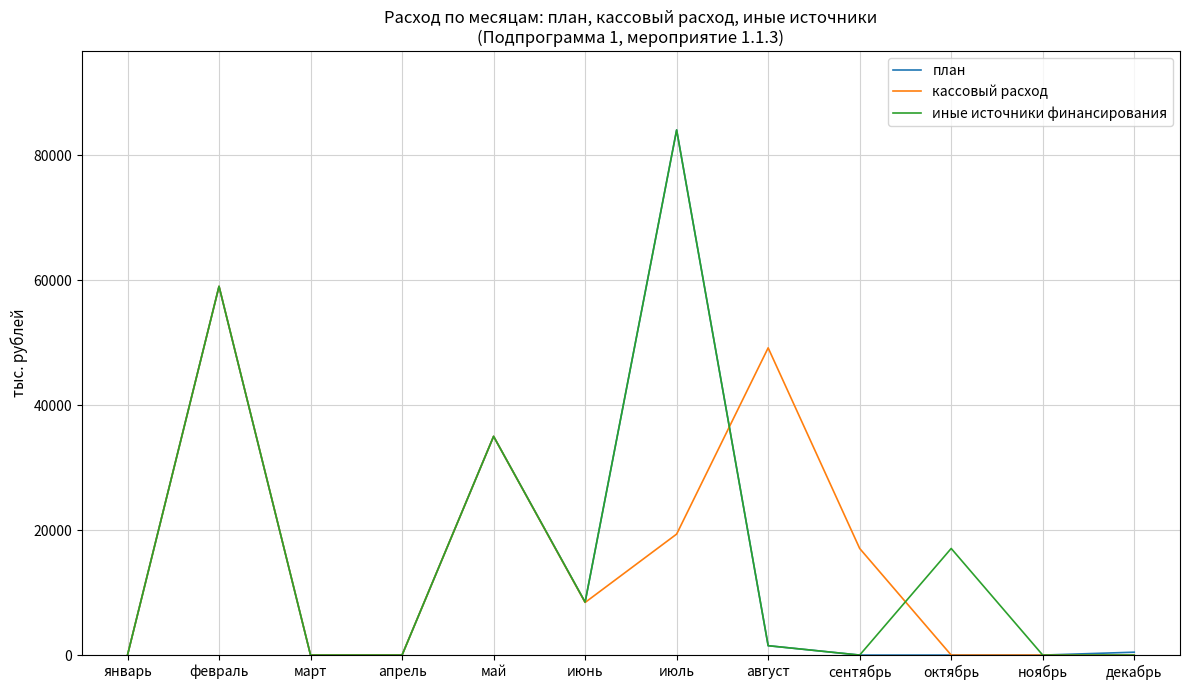

Count the кассовый расход values in the range 0 to 35000.

10